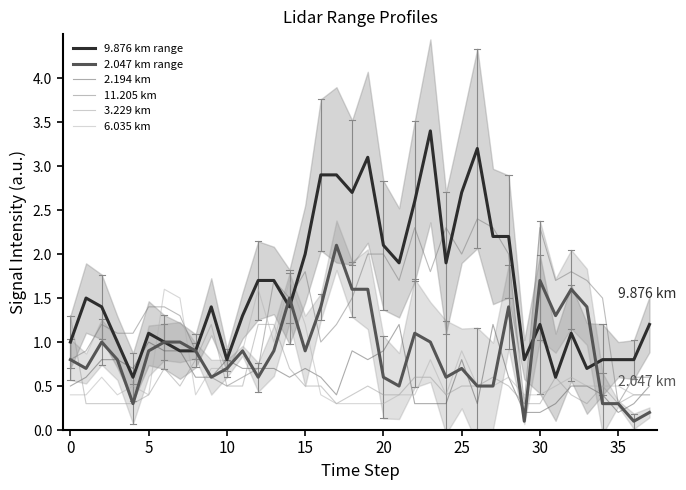

At which category does 6.035 km reach its first local peak?

10